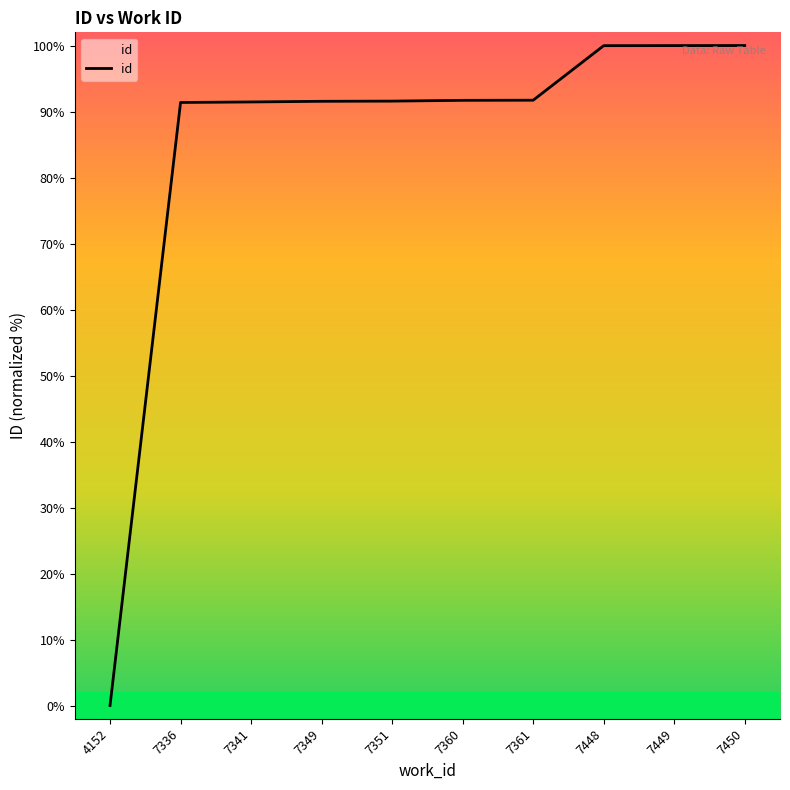

True or false: the data shows 91.5 at 7341.

True